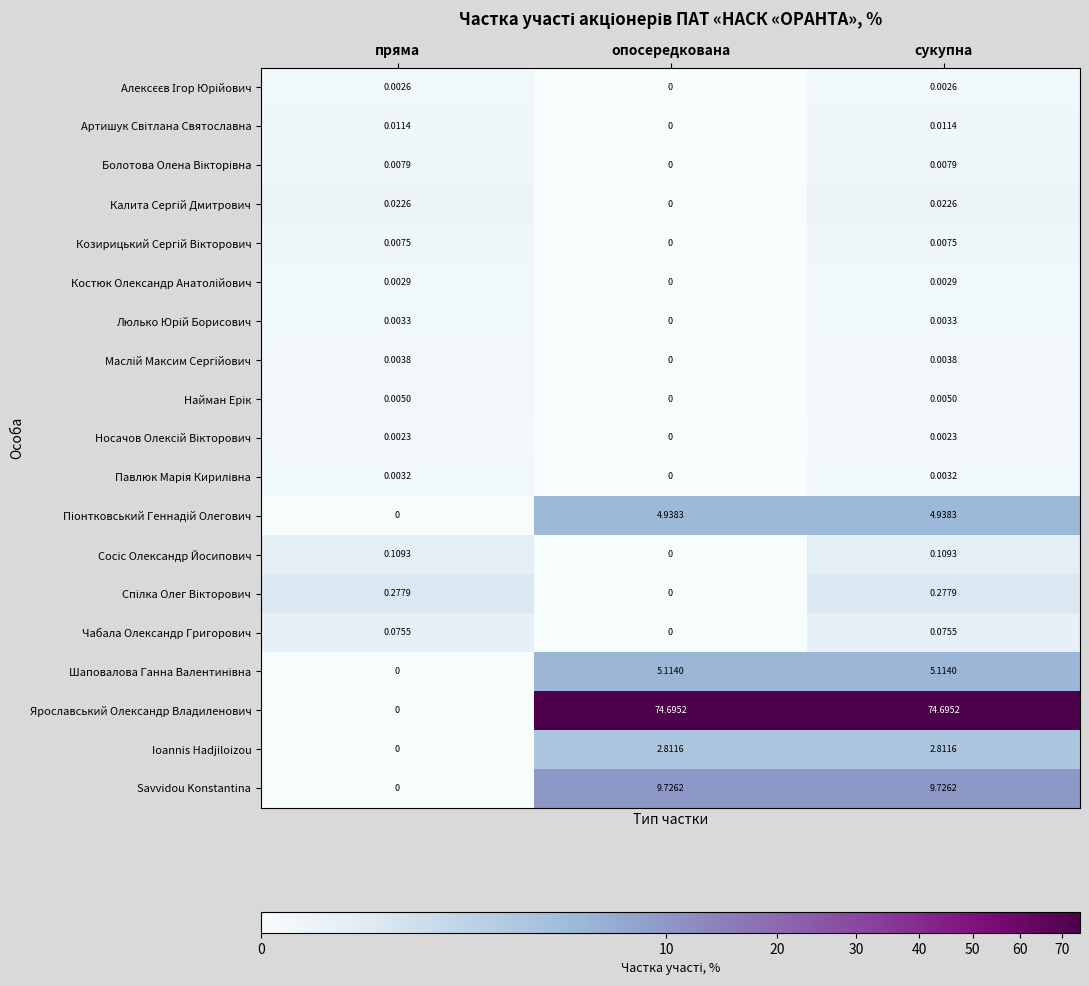

Which series changed the most between пряма and сукупна?

Ярославський Олександр Владиленович